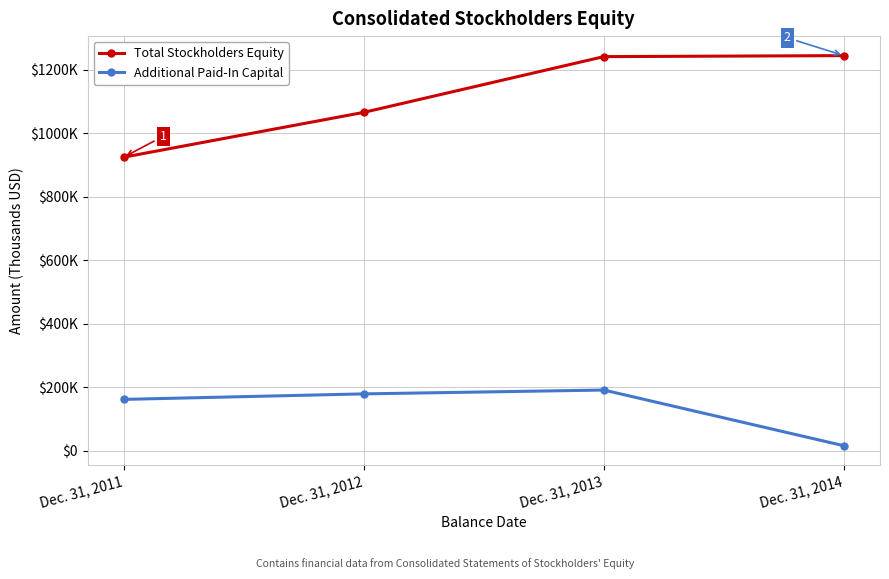

At which category does Additional Paid-In Capital reach its first local peak?

Dec. 31, 2013